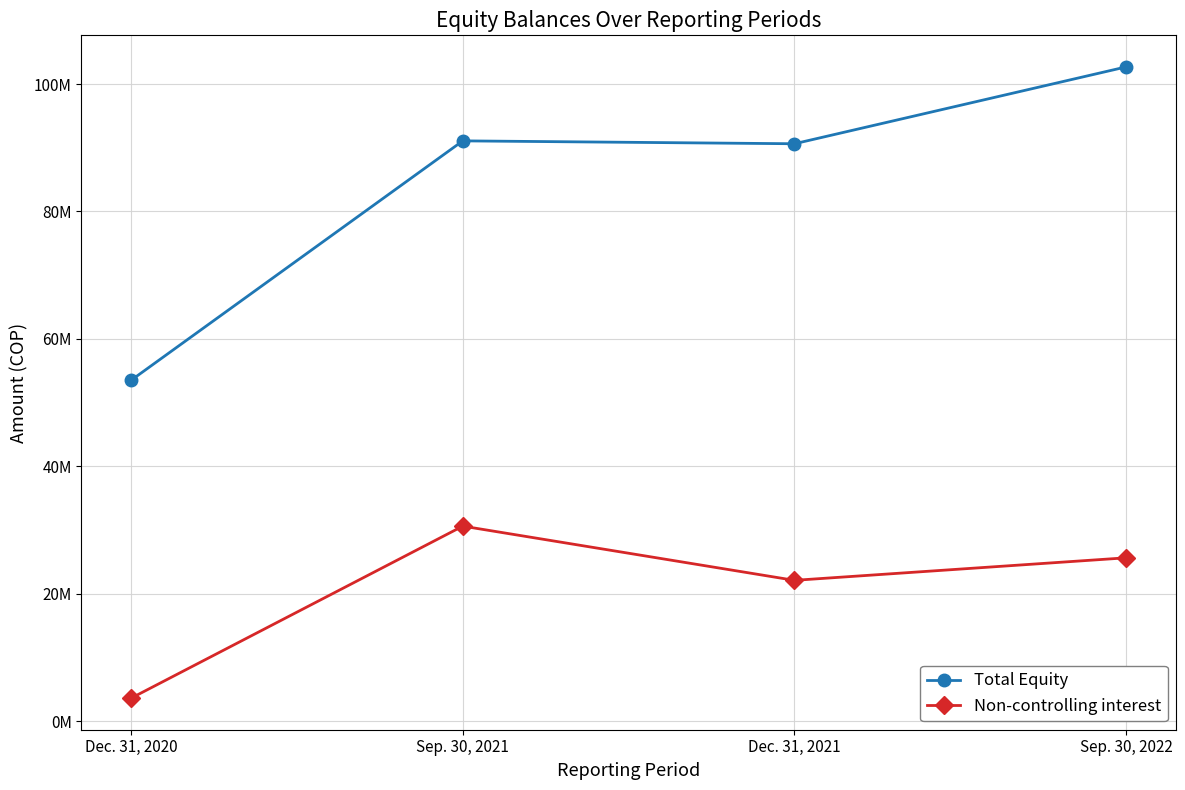

Is this an area chart (filled region under the line)?

No